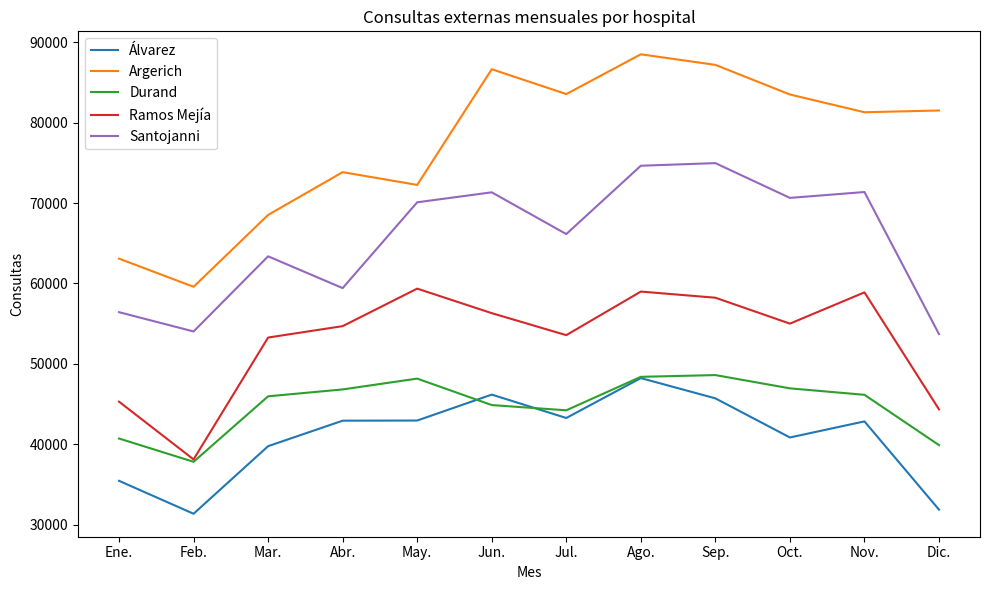

What is the difference between the maximum and minimum values in the Argerich series?

28914